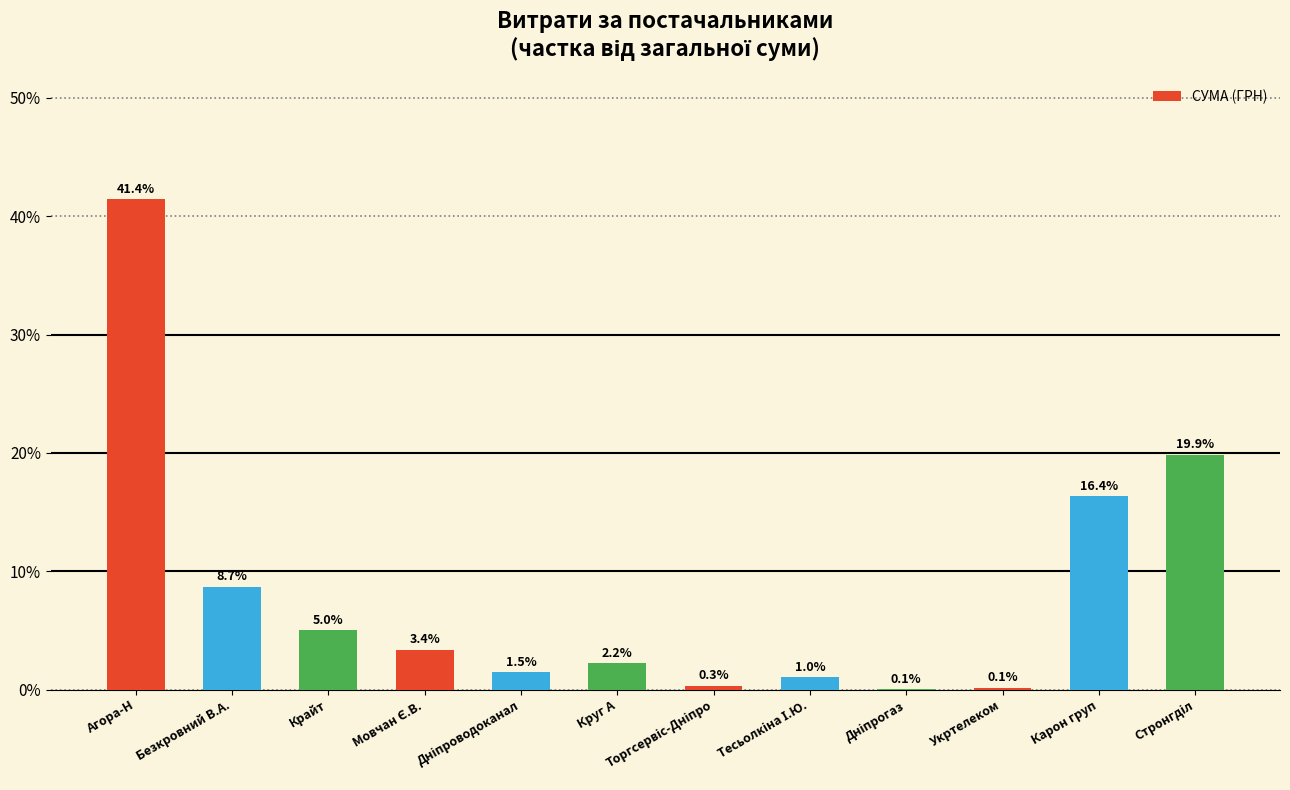

What is the change in value from Безкровний В.А. to Круг А?

-6.5